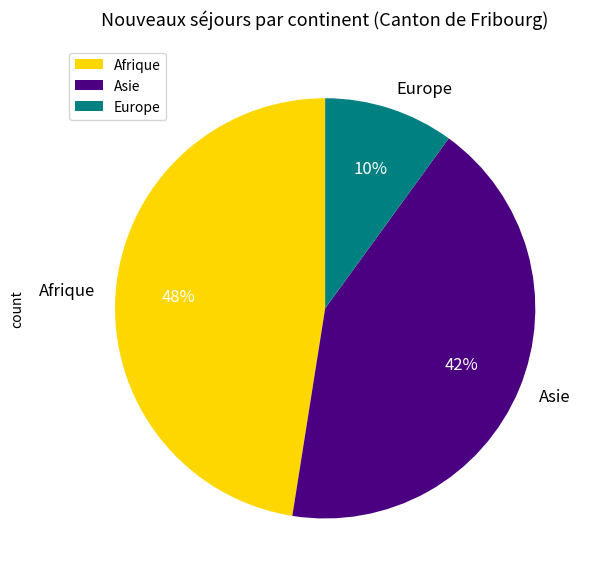

Does Asie represent more than half of the total?

No